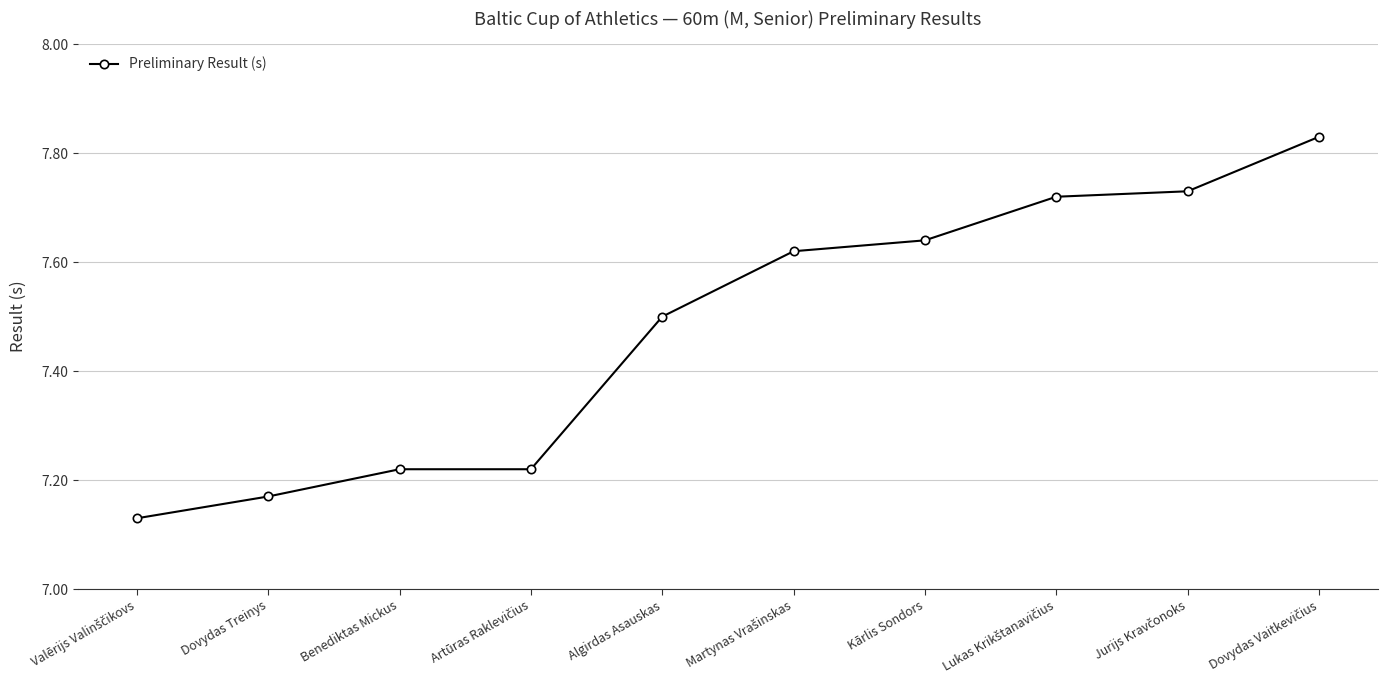

How many lines are shown in the chart?

1